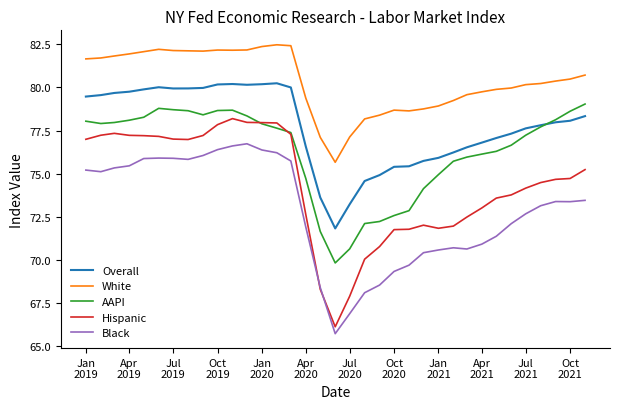

Which series has the largest total across all categories?

White